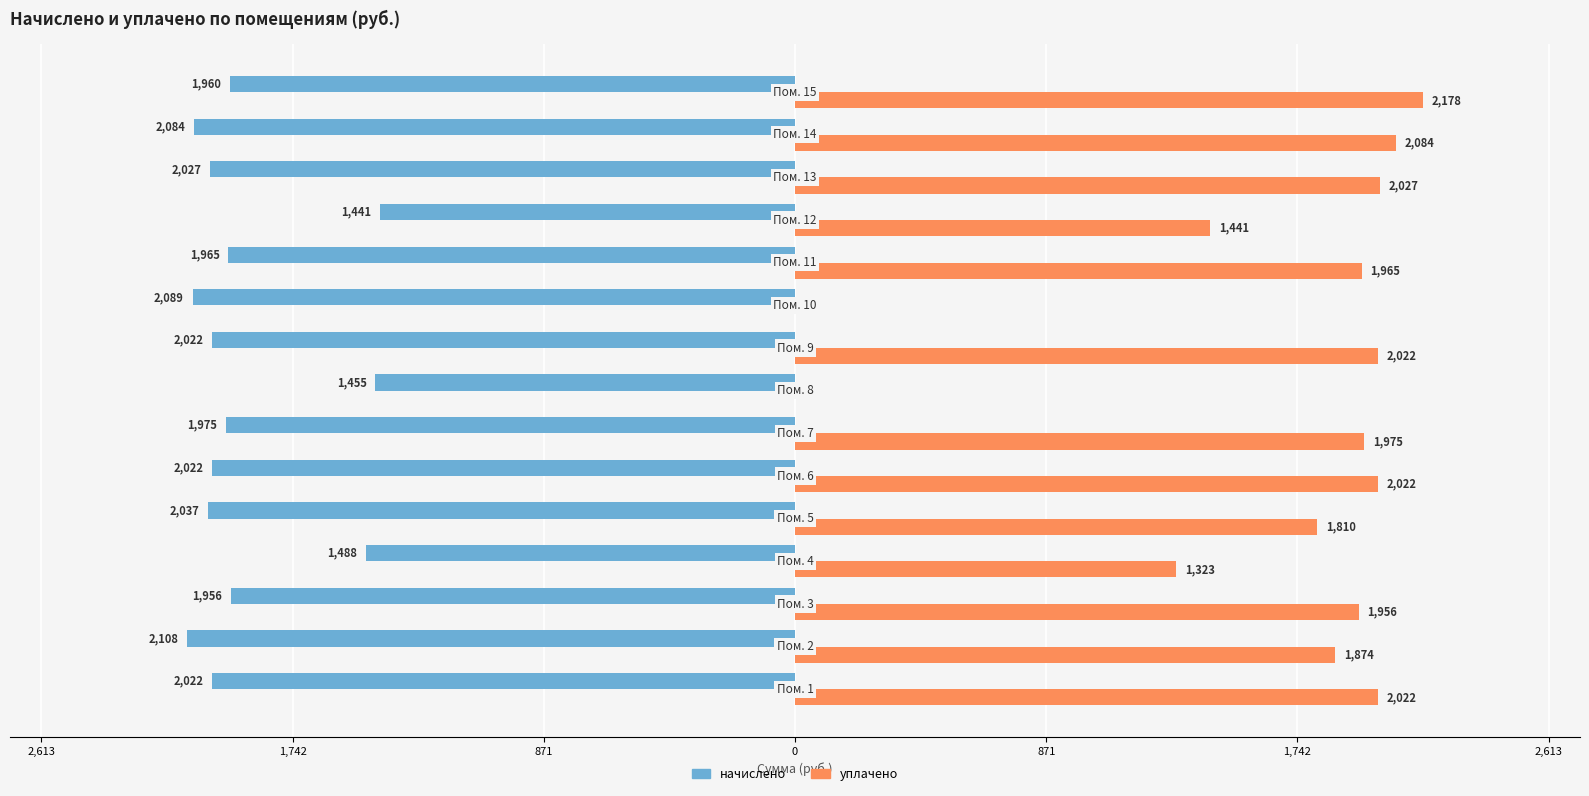

What is the value of the уплачено bar at the 9th from the left?

2022.2